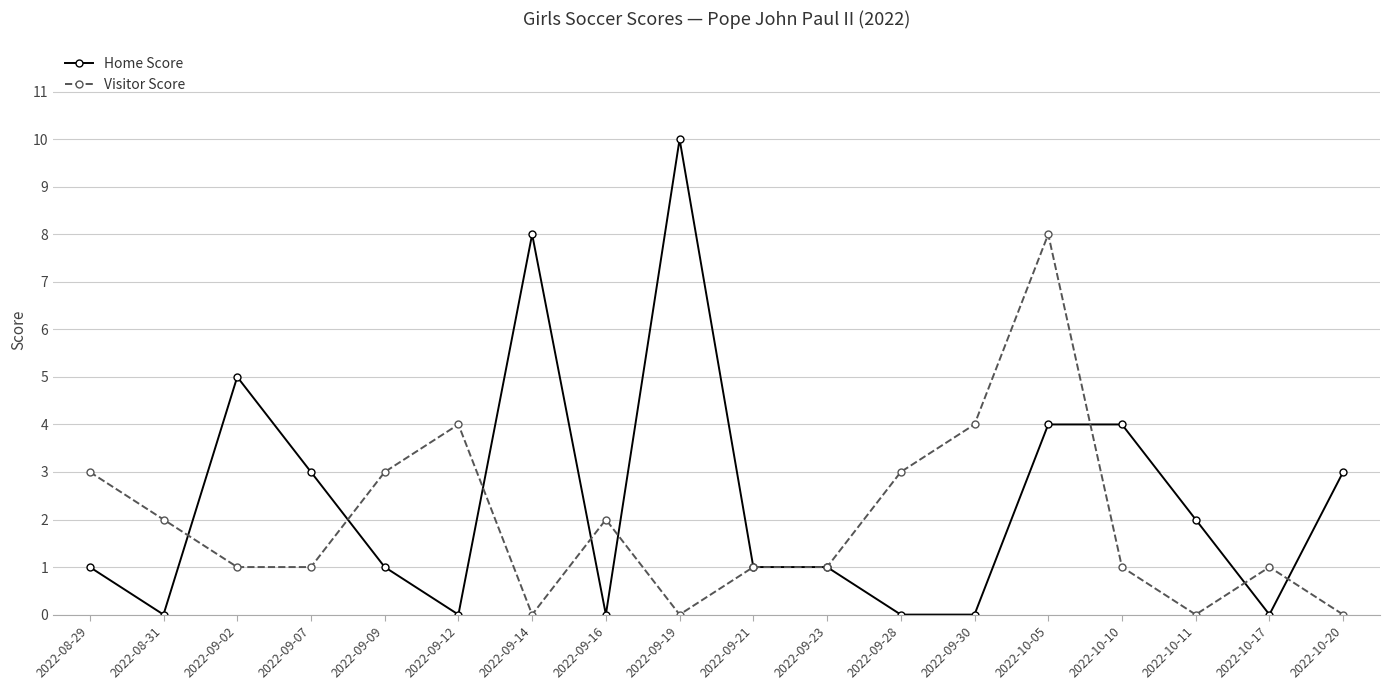

Reading right to left, extract all data points from this chart.

Home Score: 2022-10-20=3	2022-10-17=0	2022-10-11=2	2022-10-10=4	2022-10-05=4	2022-09-30=0	2022-09-28=0	2022-09-23=1	2022-09-21=1	2022-09-19=10	2022-09-16=0	2022-09-14=8	2022-09-12=0	2022-09-09=1	2022-09-07=3	2022-09-02=5	2022-08-31=0	2022-08-29=1
Visitor Score: 2022-10-20=0	2022-10-17=1	2022-10-11=0	2022-10-10=1	2022-10-05=8	2022-09-30=4	2022-09-28=3	2022-09-23=1	2022-09-21=1	2022-09-19=0	2022-09-16=2	2022-09-14=0	2022-09-12=4	2022-09-09=3	2022-09-07=1	2022-09-02=1	2022-08-31=2	2022-08-29=3